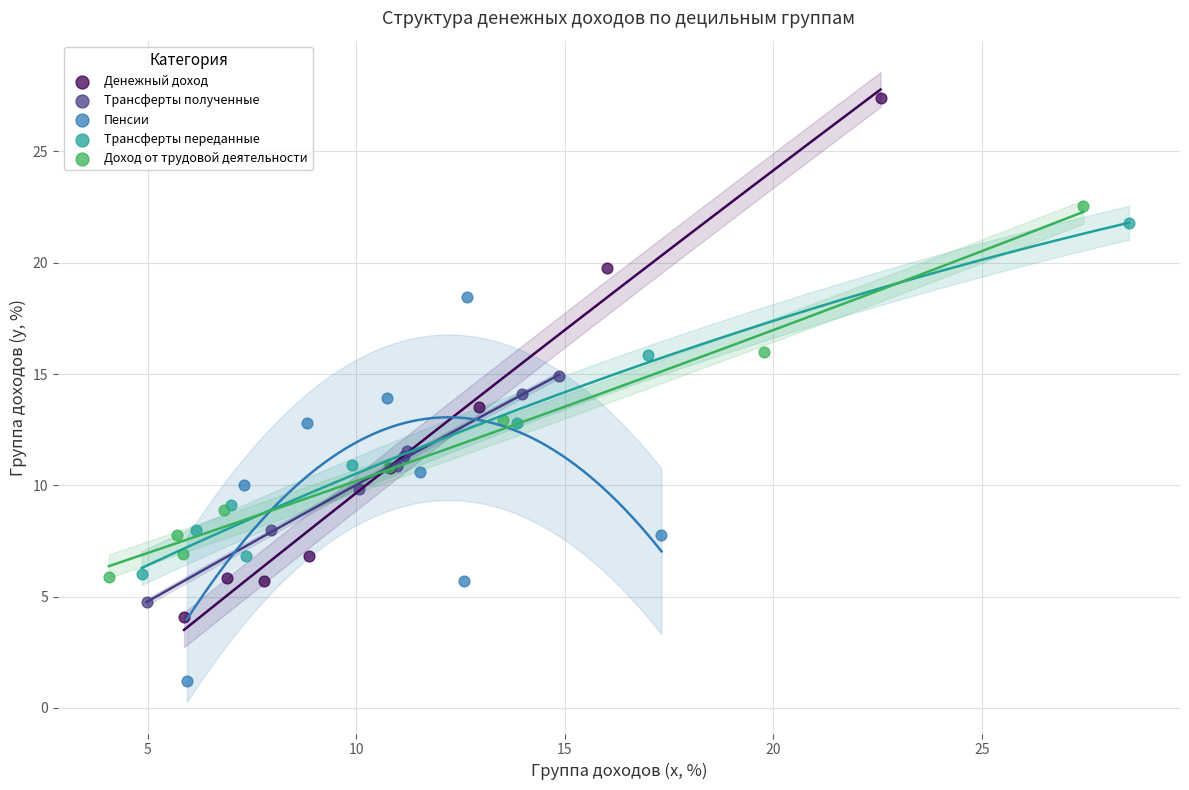

Which series contains the lowest Y value?

Пенсии